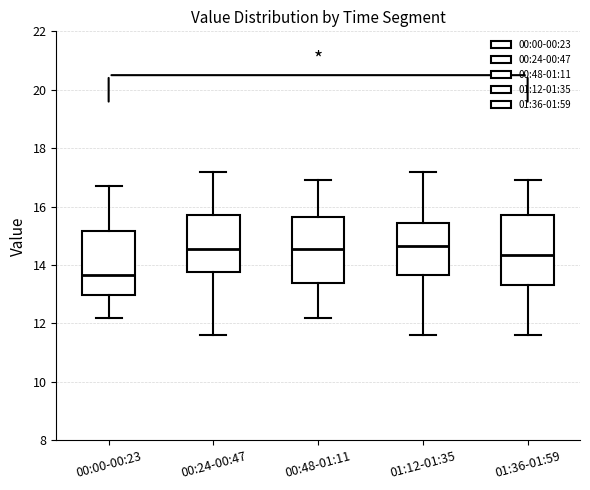

Reading left to right, transcribe this box plot: for each box, give where its median line is, the range the box spans, and where its two whiskers end, as read against the y-axis. The values are not printed on the chart, so give them approximately, as read against the axis.

00:00-00:23: median 13.6, box 13.0 to 15.2, whiskers 12.2 to 16.8
00:24-00:47: median 14.6, box 13.8 to 15.8, whiskers 11.6 to 17.2
00:48-01:11: median 14.6, box 13.4 to 15.6, whiskers 12.2 to 17.0
01:12-01:35: median 14.6, box 13.6 to 15.4, whiskers 11.6 to 17.2
01:36-01:59: median 14.4, box 13.4 to 15.8, whiskers 11.6 to 17.0